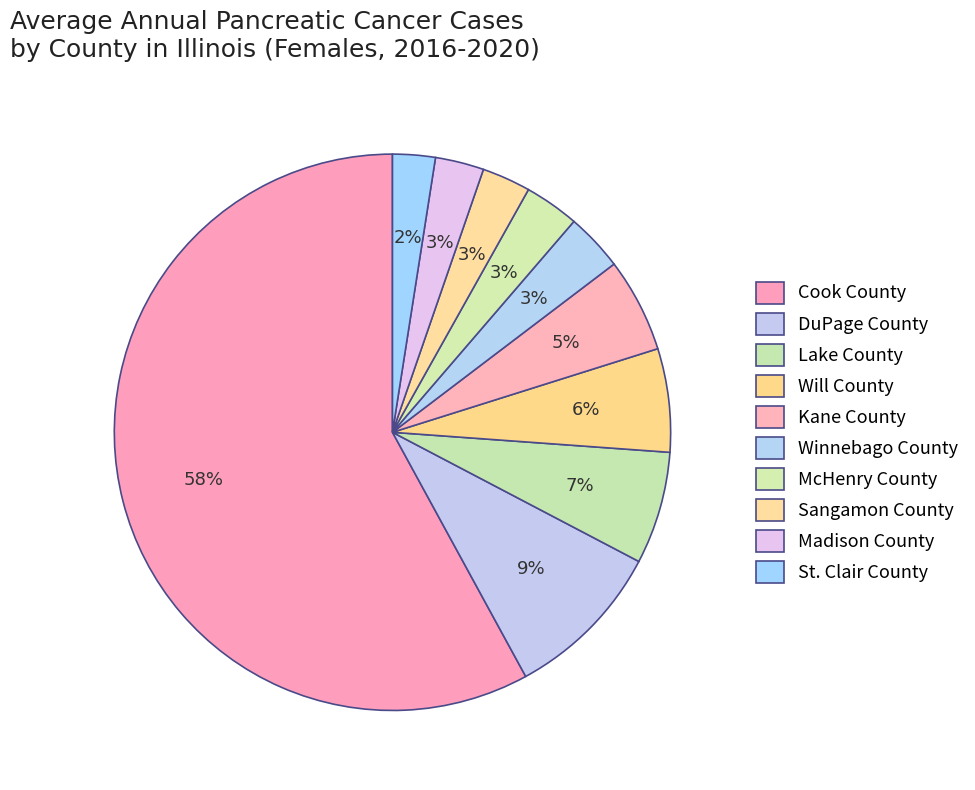

Which category has the smallest portion of the pie?

St. Clair County